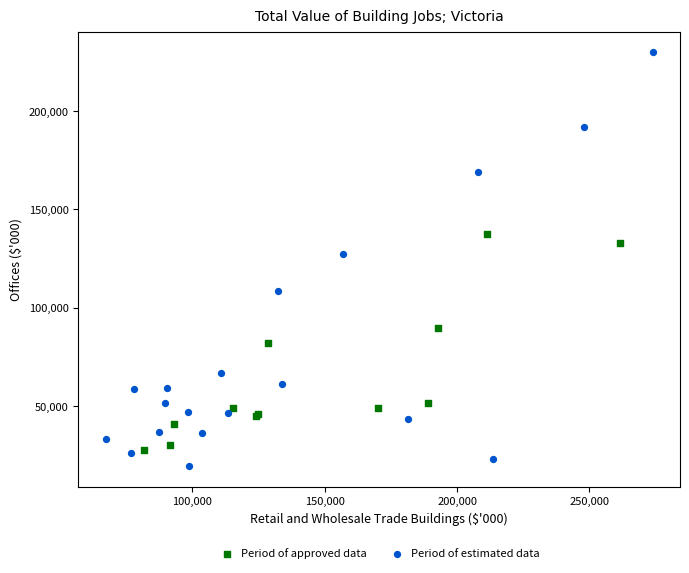

Which series reaches the maximum Y coordinate?

Period of estimated data